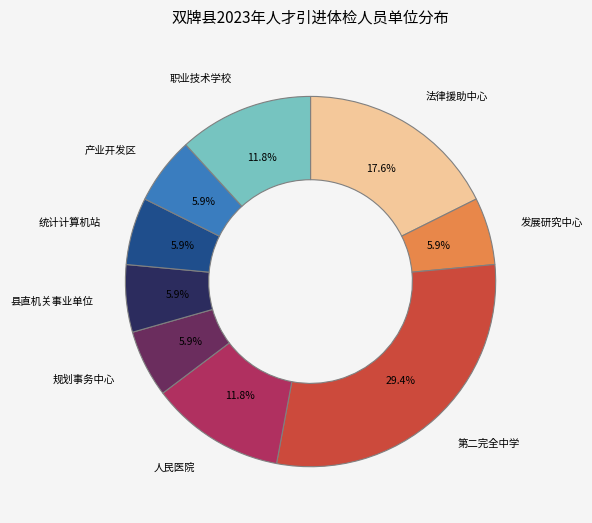

To the nearest percent, what is the average slice percentage?

11%